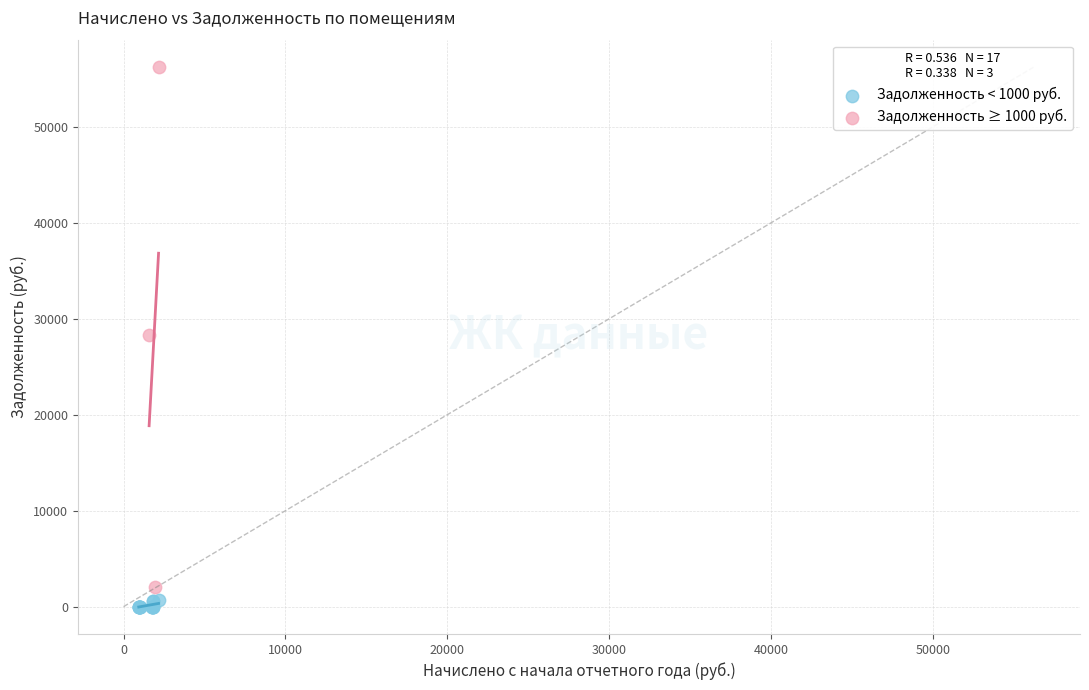

Which series contains the lowest Y value?

Задолженность < 1000 руб.